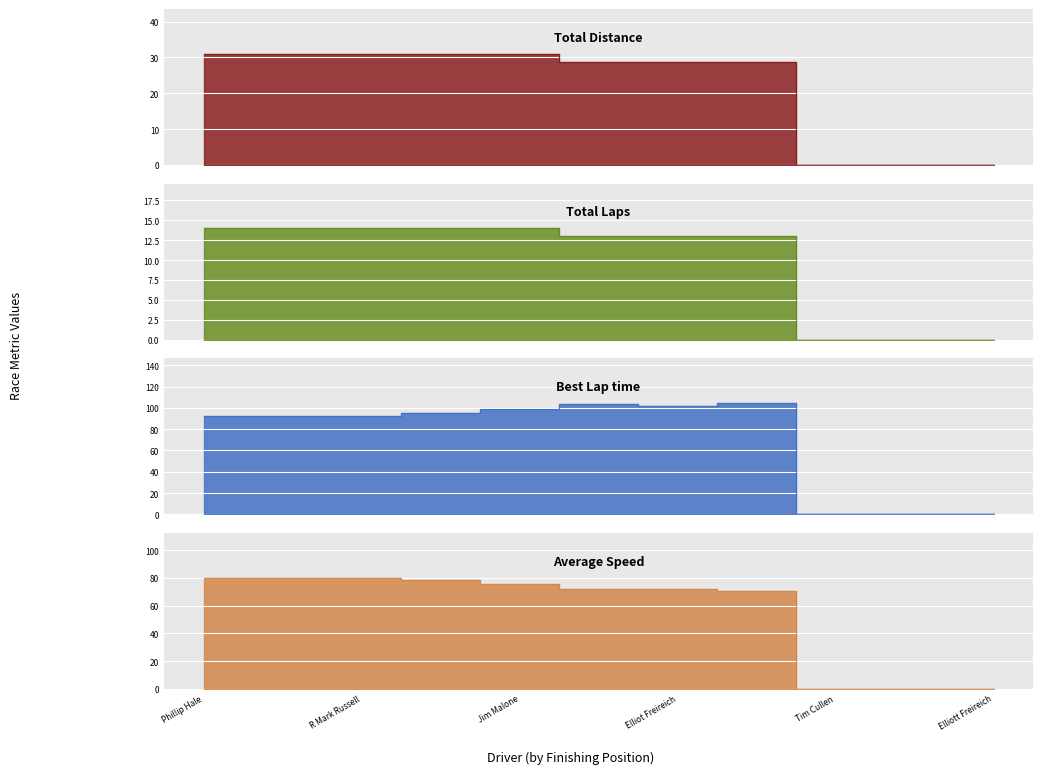

Does the chart display data point markers on the line(s)?

No